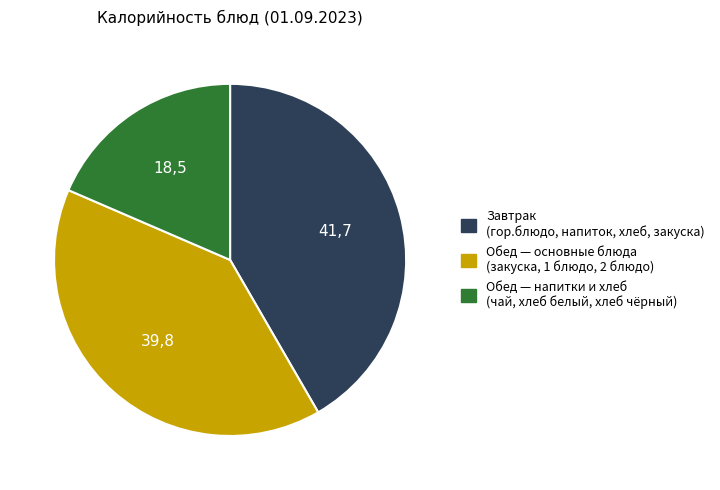

The Обед — напитки и хлеб (чай, хлеб белый, хлеб чёрный) slice represents 19% of the pie. True or false?

True